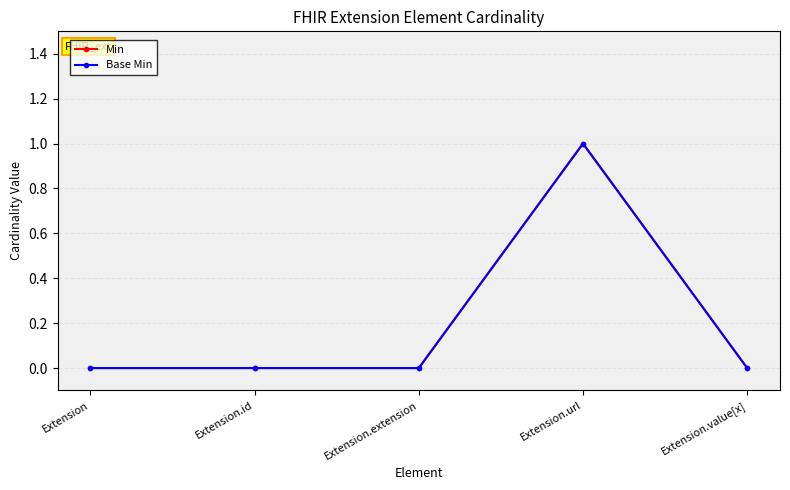

At Extension.value[x], list the series in order from smallest to largest.

Min, Base Min